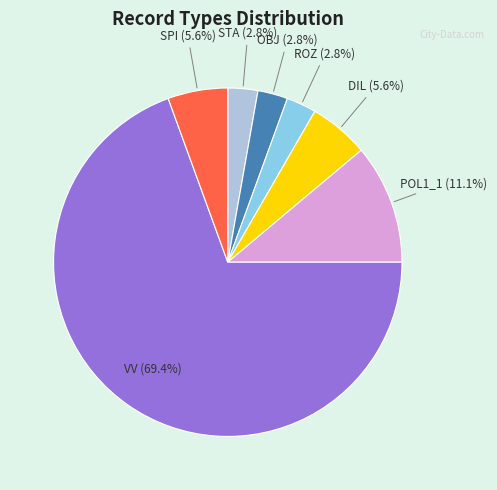

How many segments does this pie chart have?

7